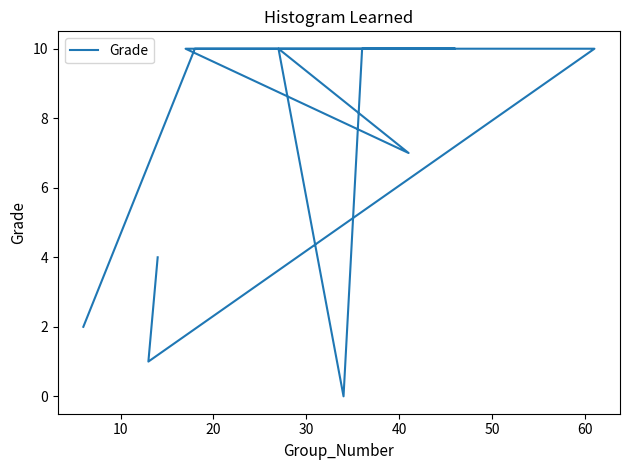

How many data points does each series have?

11